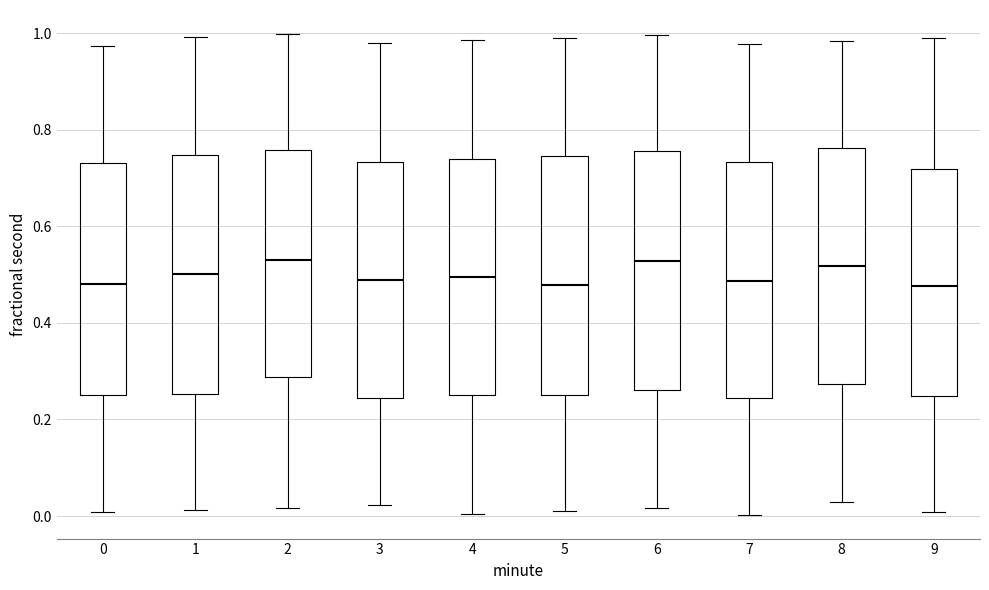

Where is the lower edge of the box at x = 3 on the y-axis? The values are not printed on the chart, so give them approximately, as read against the axis.

0.24